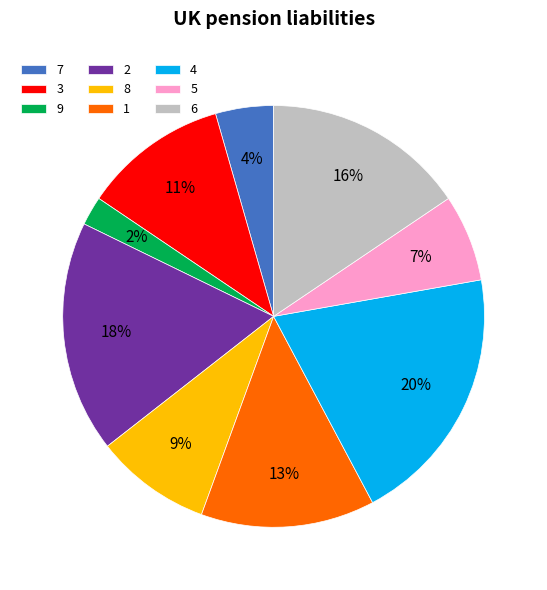

Rank the categories by value from highest to lowest.

4, 2, 6, 1, 3, 8, 5, 7, 9